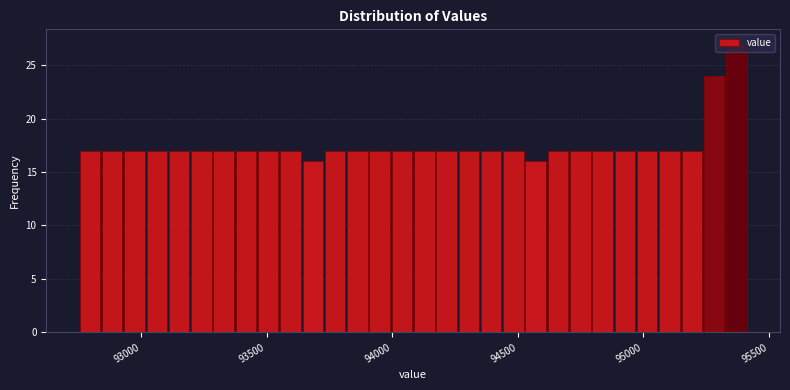

Read against the x-axis, roughly where is the centre of the tallest bar?

95350